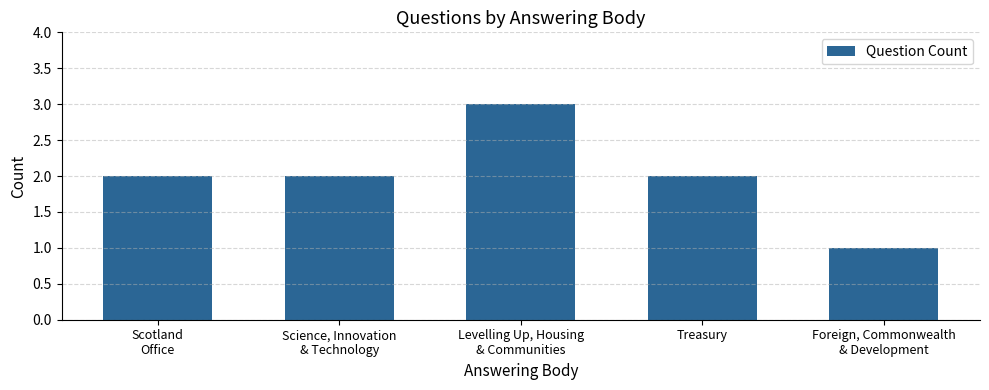

Are the bars horizontal?

No